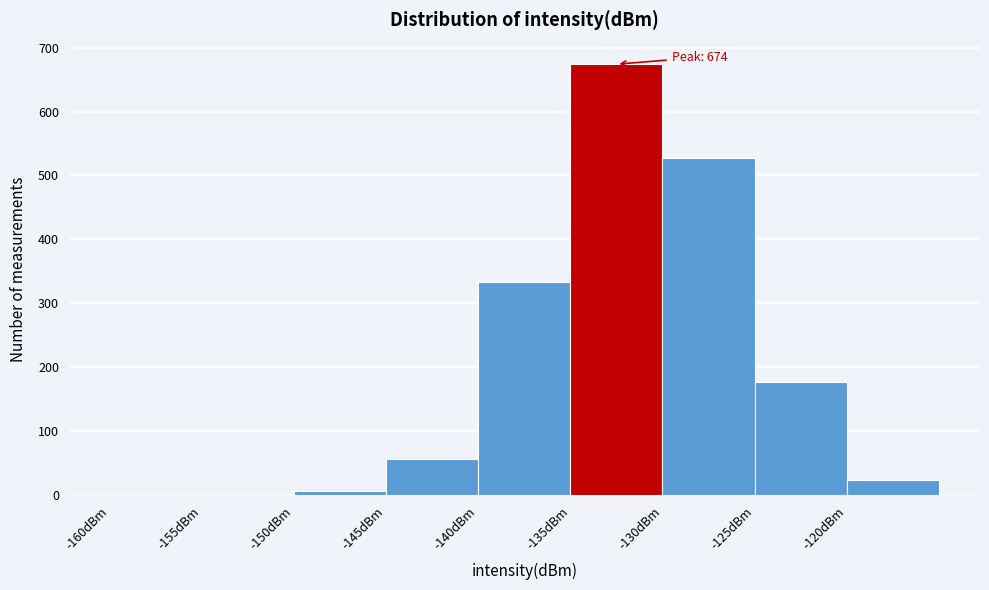

Over which range of the x-axis is the bar tallest?

-135 to -130